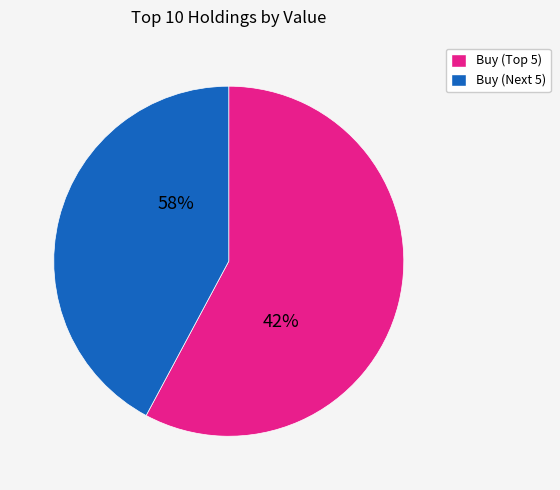

Does any single category account for the majority?

Yes